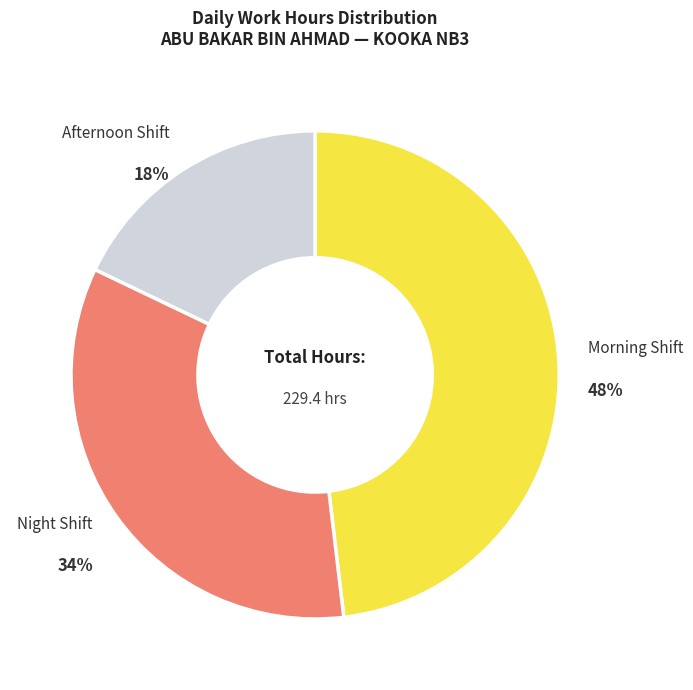

Count the number of slices in the pie.

3